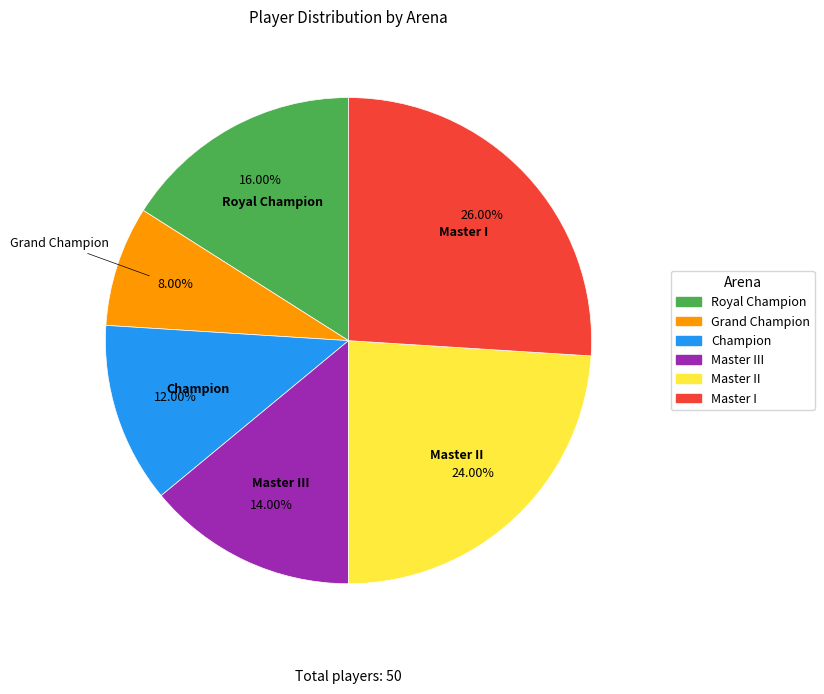

Is there any slice that represents more than half of the pie?

No